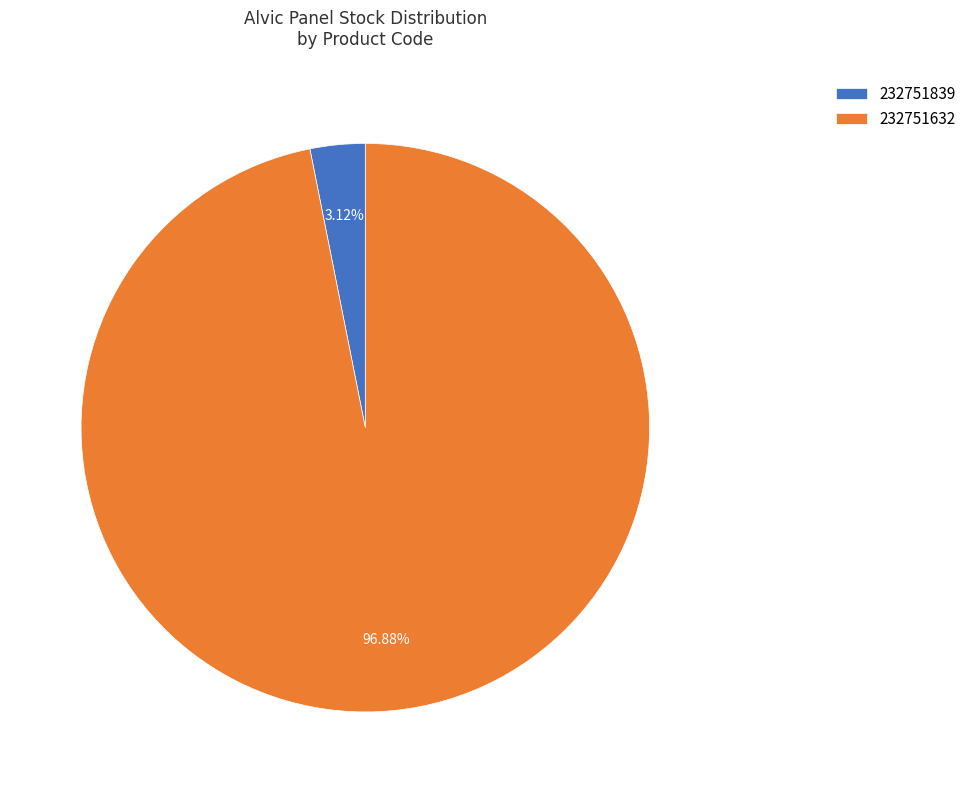

To the nearest percent, what portion does 232751632 represent?

97%